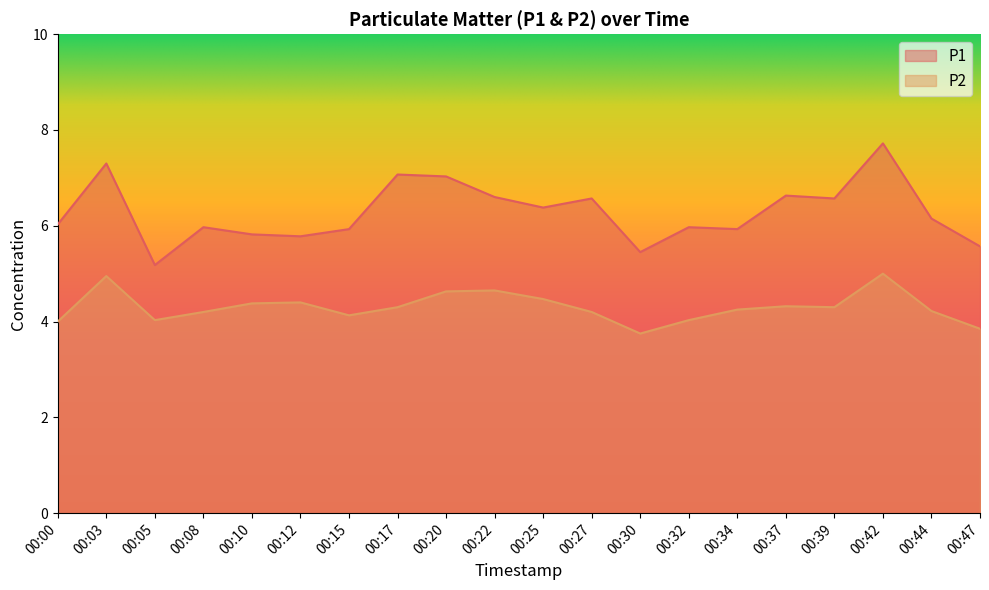

How many distinct data groups are displayed?

2